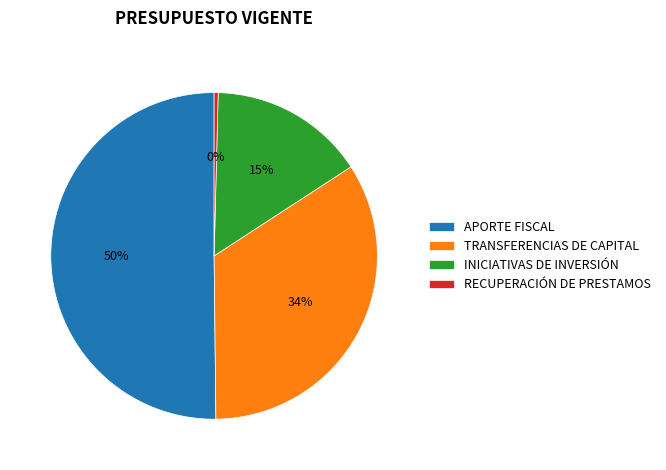

Does RECUPERACIÓN DE PRESTAMOS account for over 50% of the chart?

No